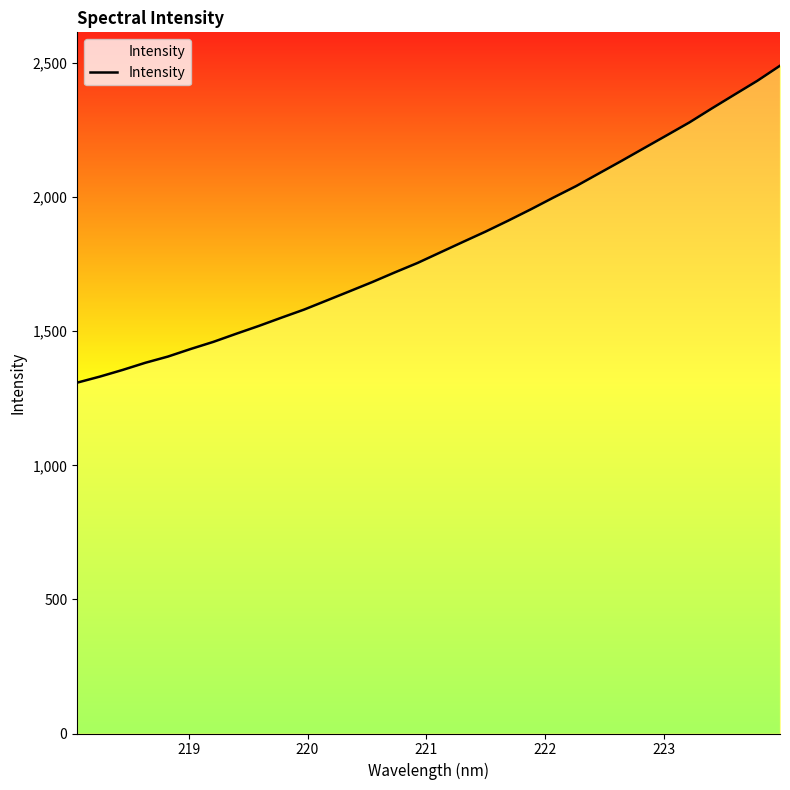

What is the smallest value displayed?

1308.2